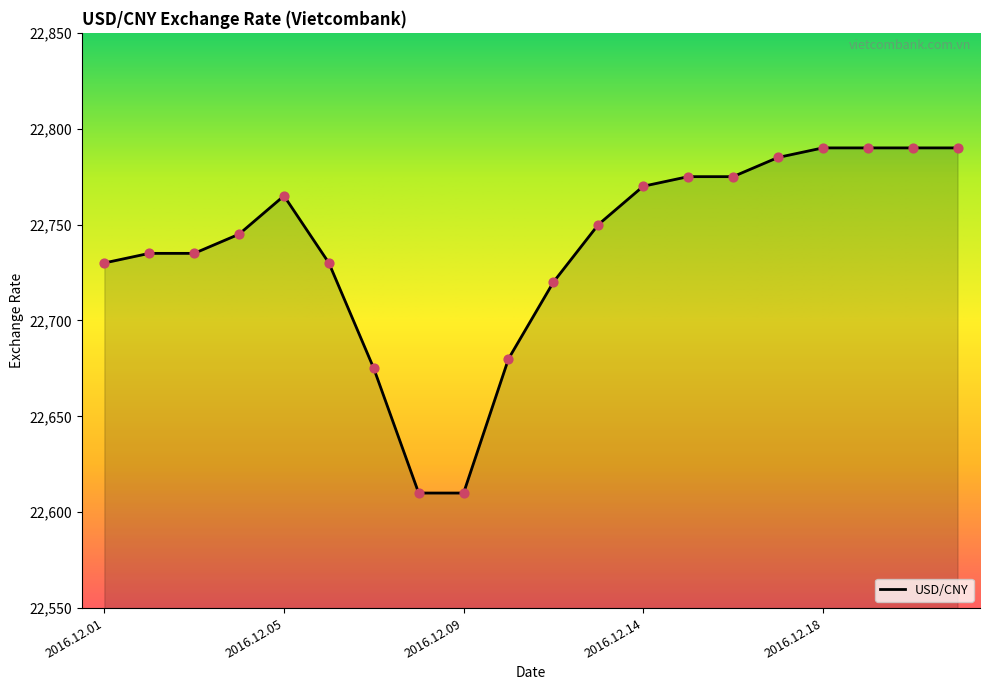

What is the difference between the maximum and minimum values?

180